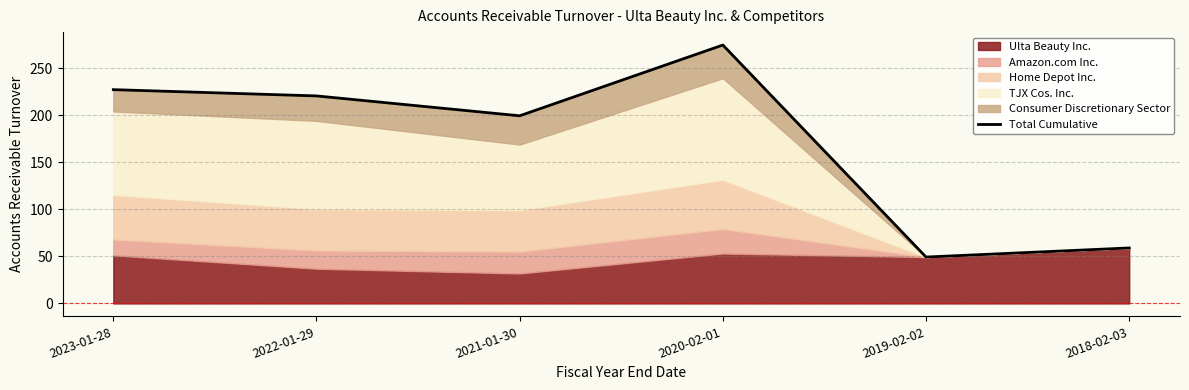

What is the minimum value shown in the chart?

49.3